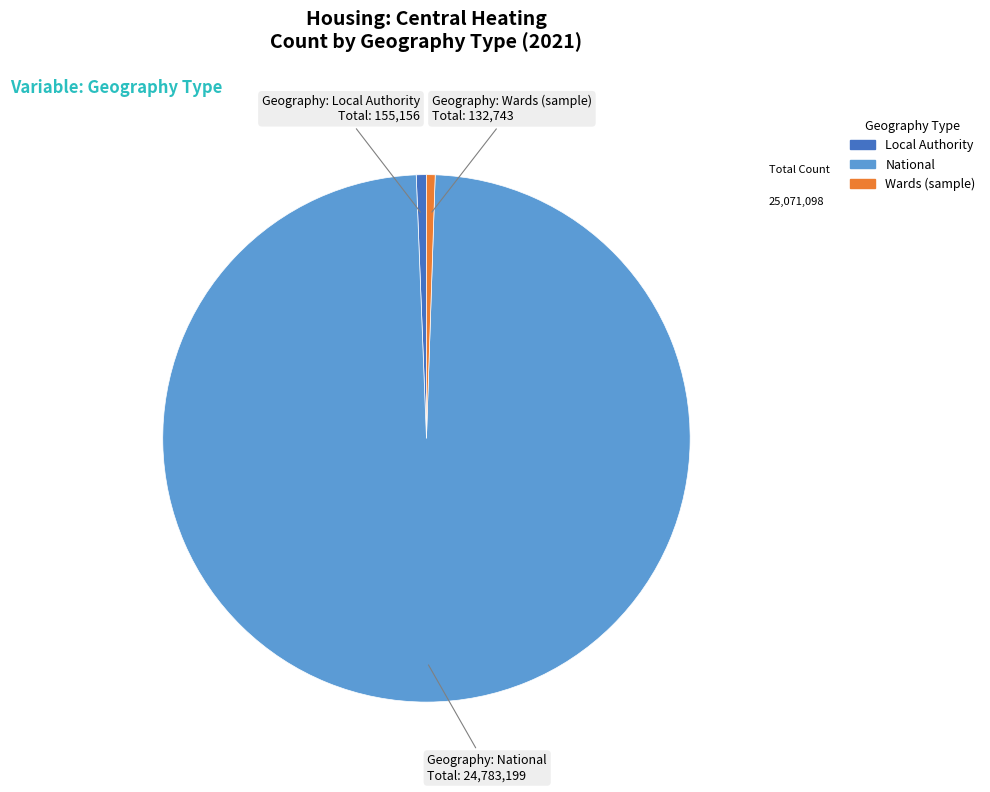

Is there a majority slice in this chart?

Yes